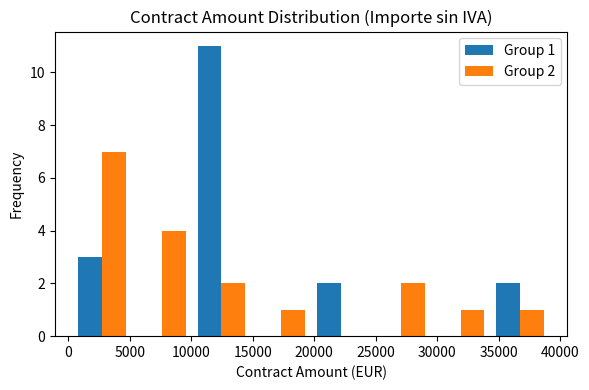

In the Group 1 series, which range on the x-axis has the tallest bar?

10000 to 15000